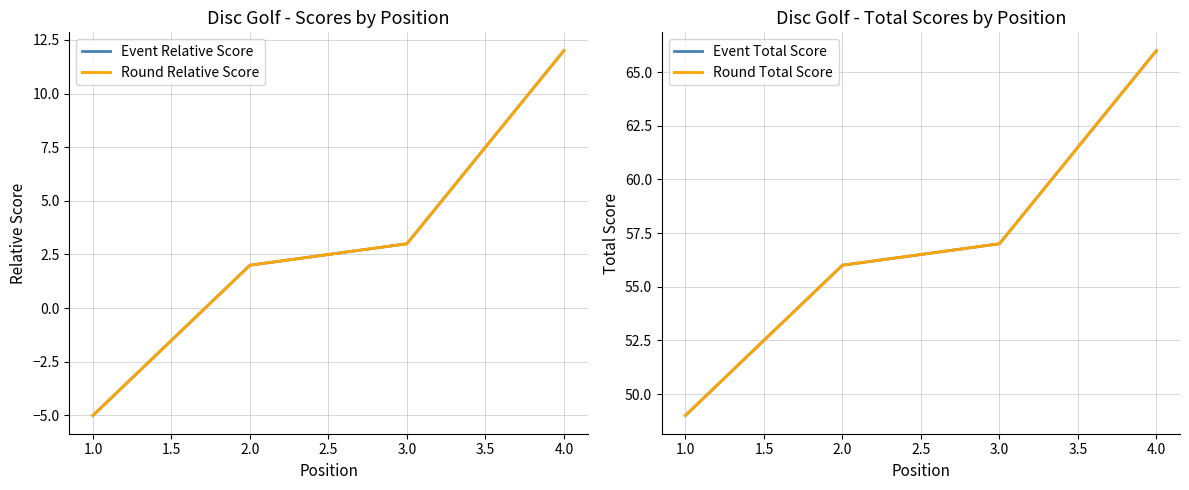

Which series has the widest spread of values?

Event Relative Score